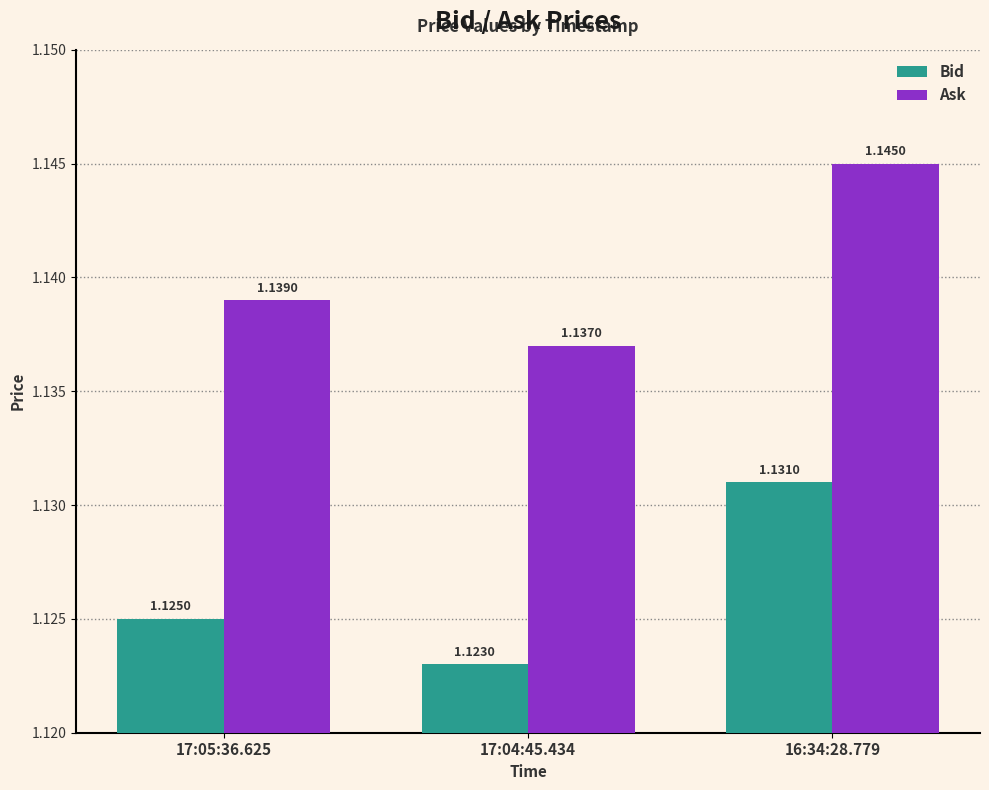

What is the sum of the Ask values at 17:05:36.625 and 17:04:45.434?

2.3